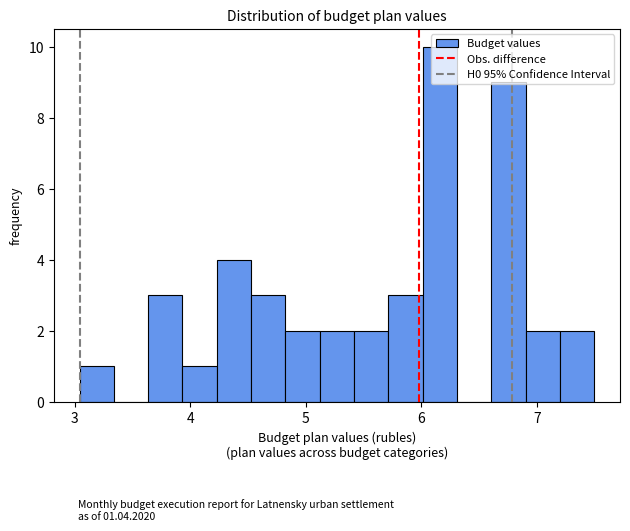

Read against the x-axis, roughly where is the centre of the tallest bar?

6.2